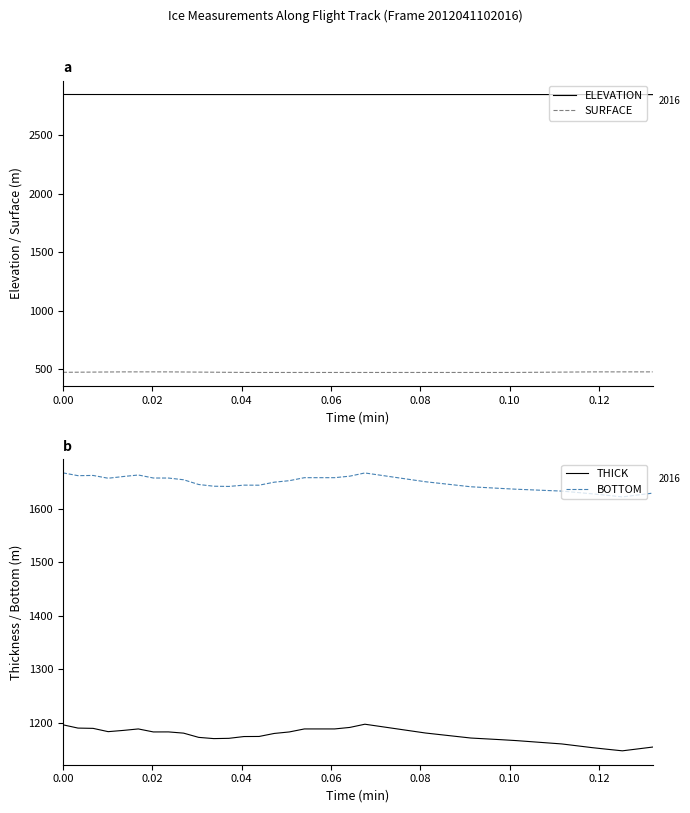

What is the value of the THICK point at the 20th from the left?

1190.8